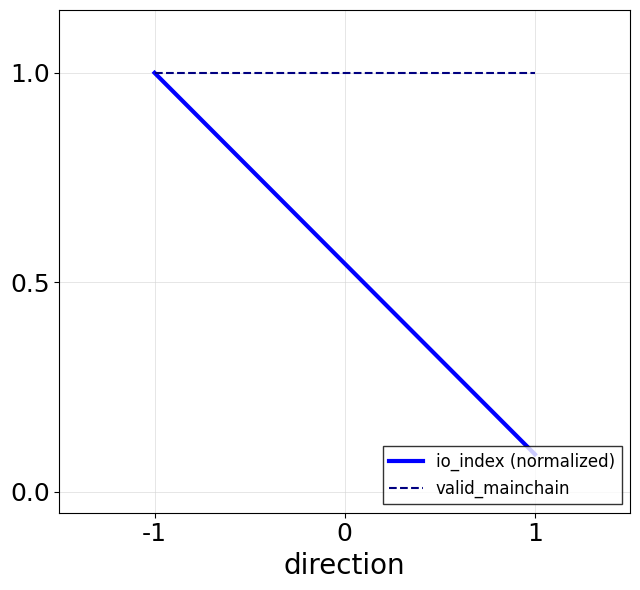

Between 1 and -1, which is larger?

-1